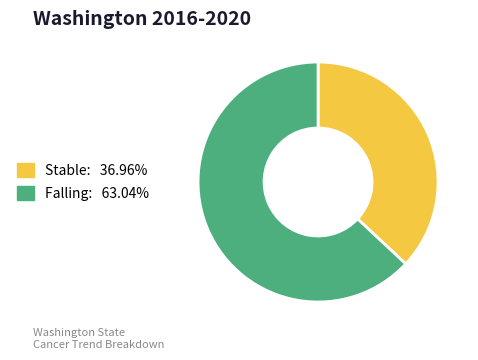

Is there any slice that represents more than half of the pie?

Yes